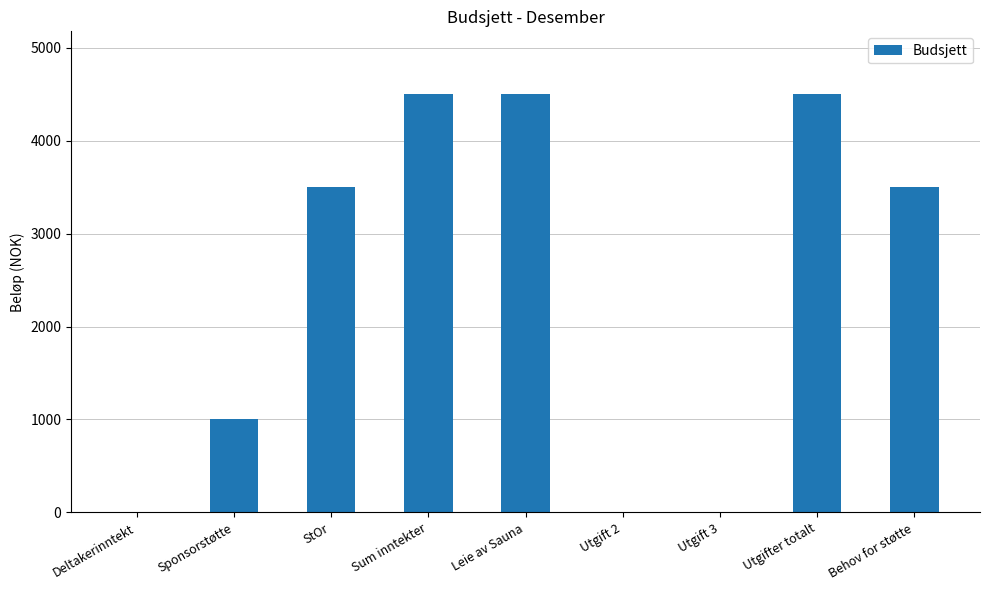

Is it true that the value at Leie av Sauna is 4500?

True